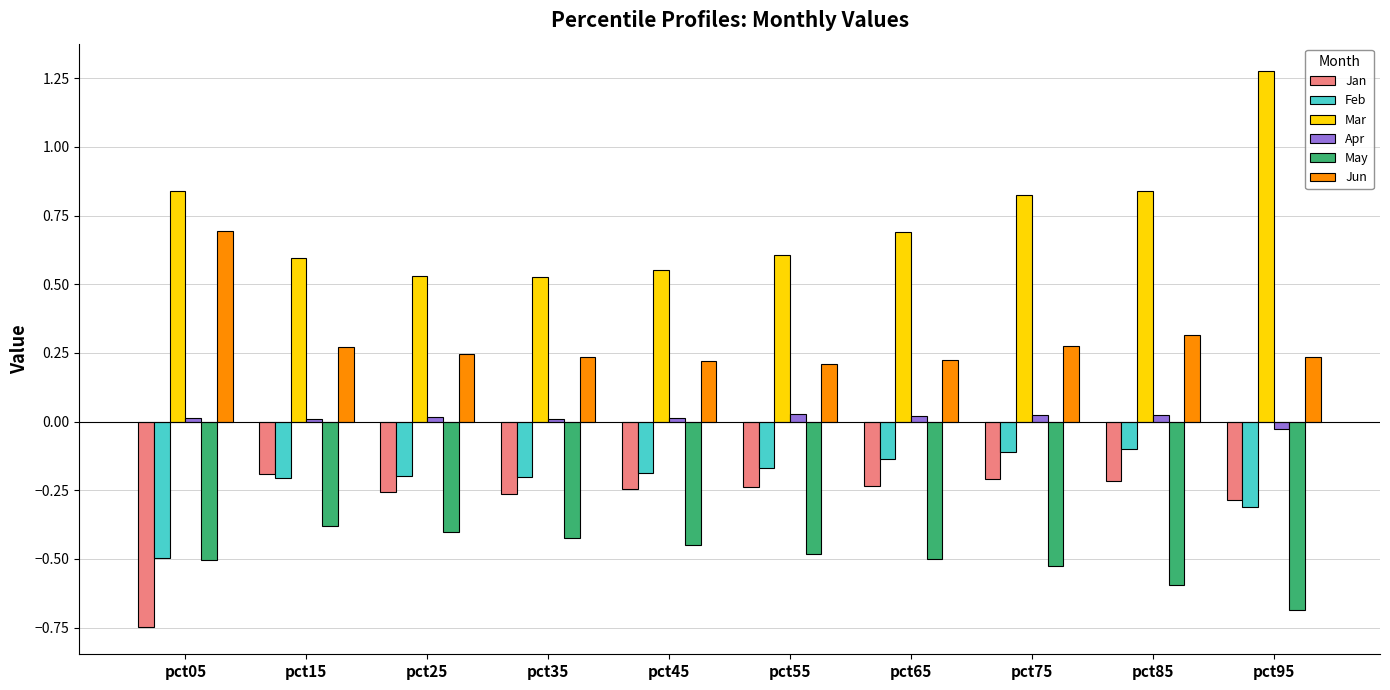

What is the difference between the second highest and minimum values in the Feb series?

0.4